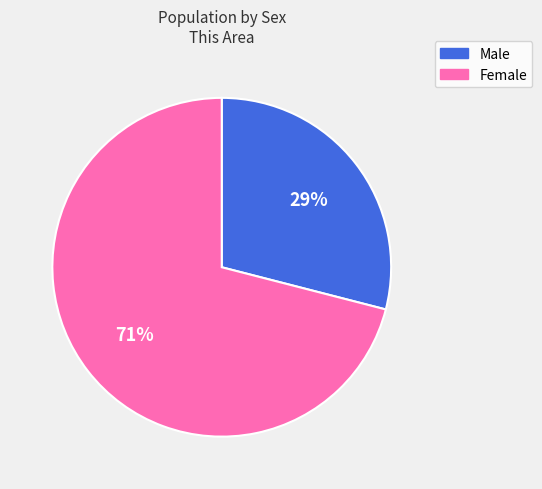

How many slices are in this pie chart?

2